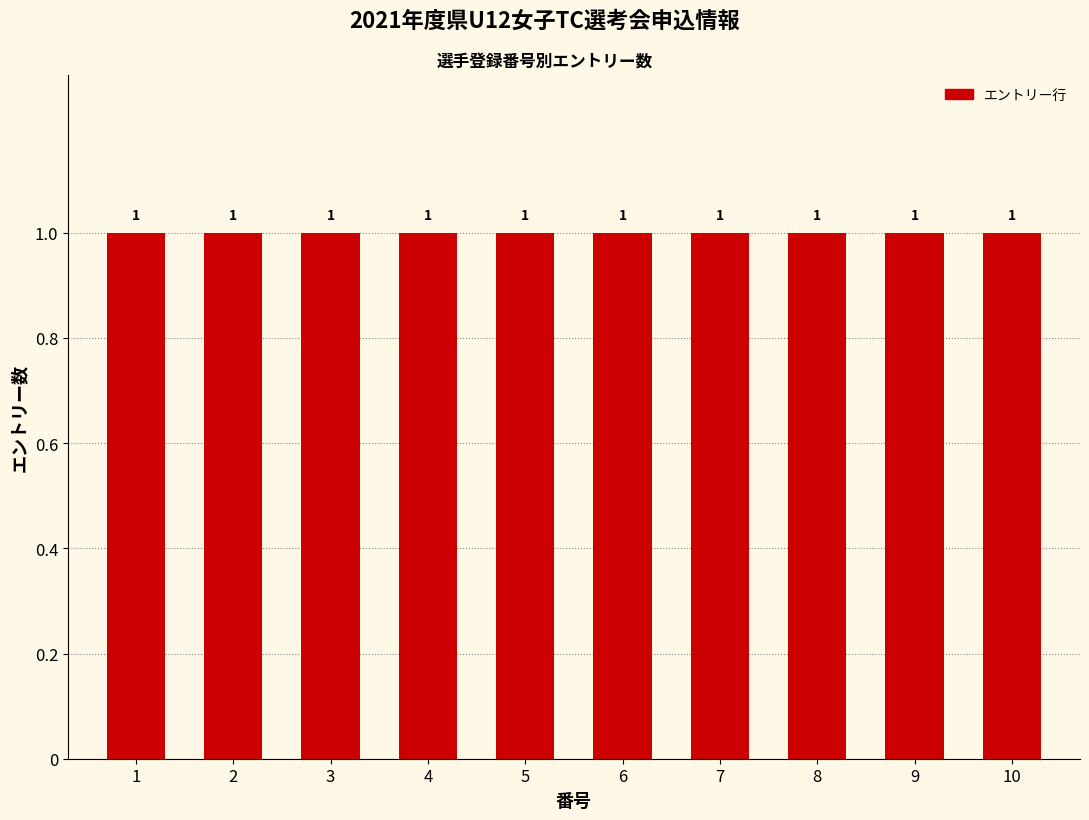

What is the minimum value shown in the chart?

1